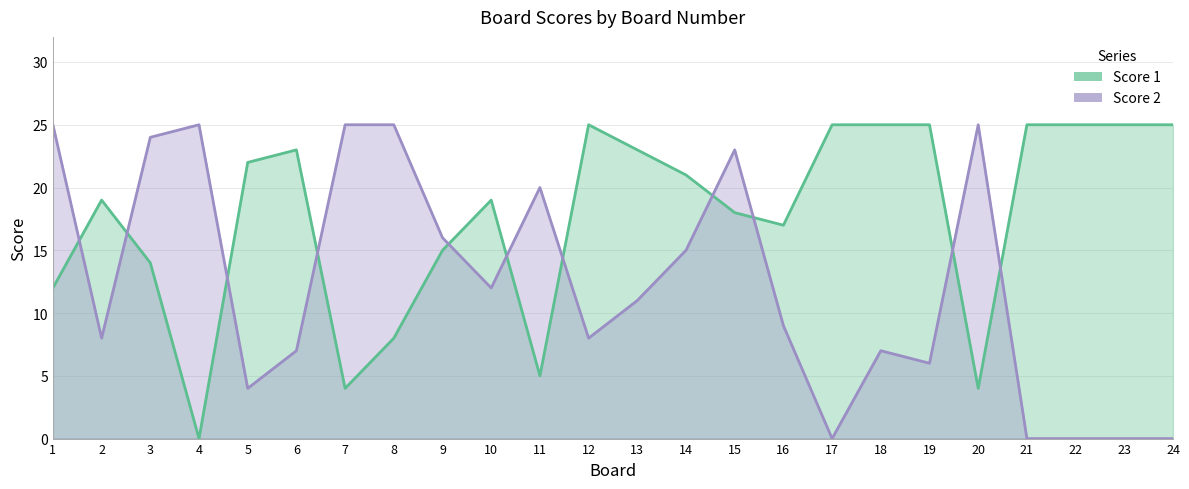

Between 5 and 19, which is larger?

19